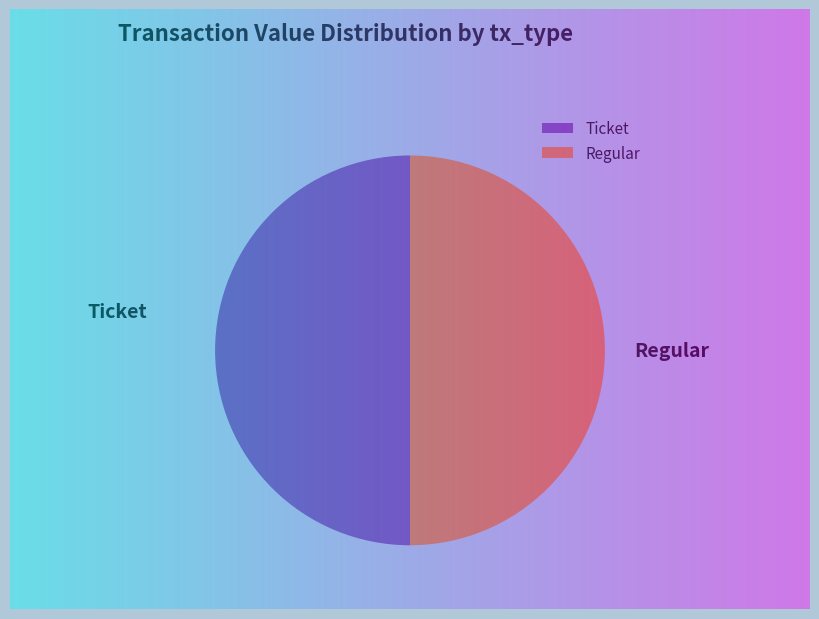

Which category has the smallest portion of the pie?

Ticket (io_index=0)